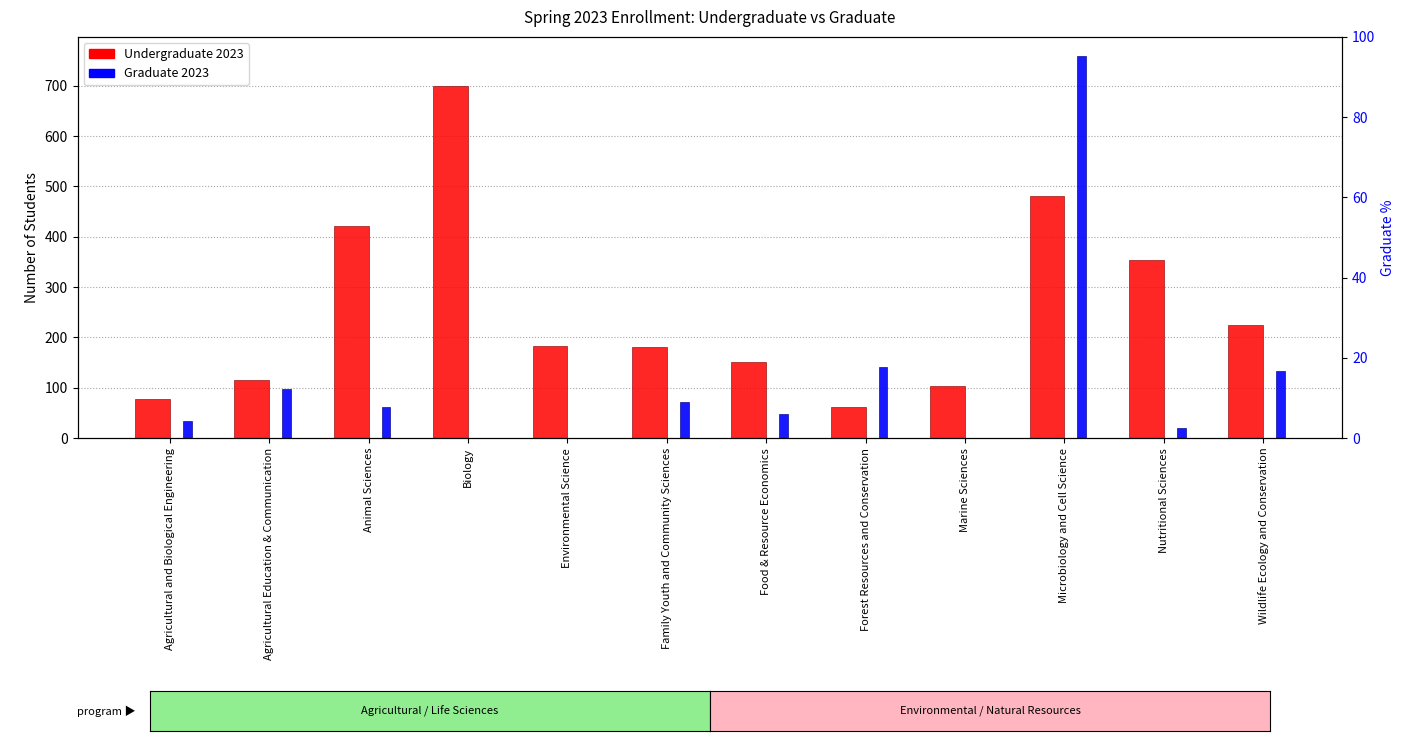

The value of Undergraduate 2023 at Family Youth and Community Sciences is 181. True or false?

True